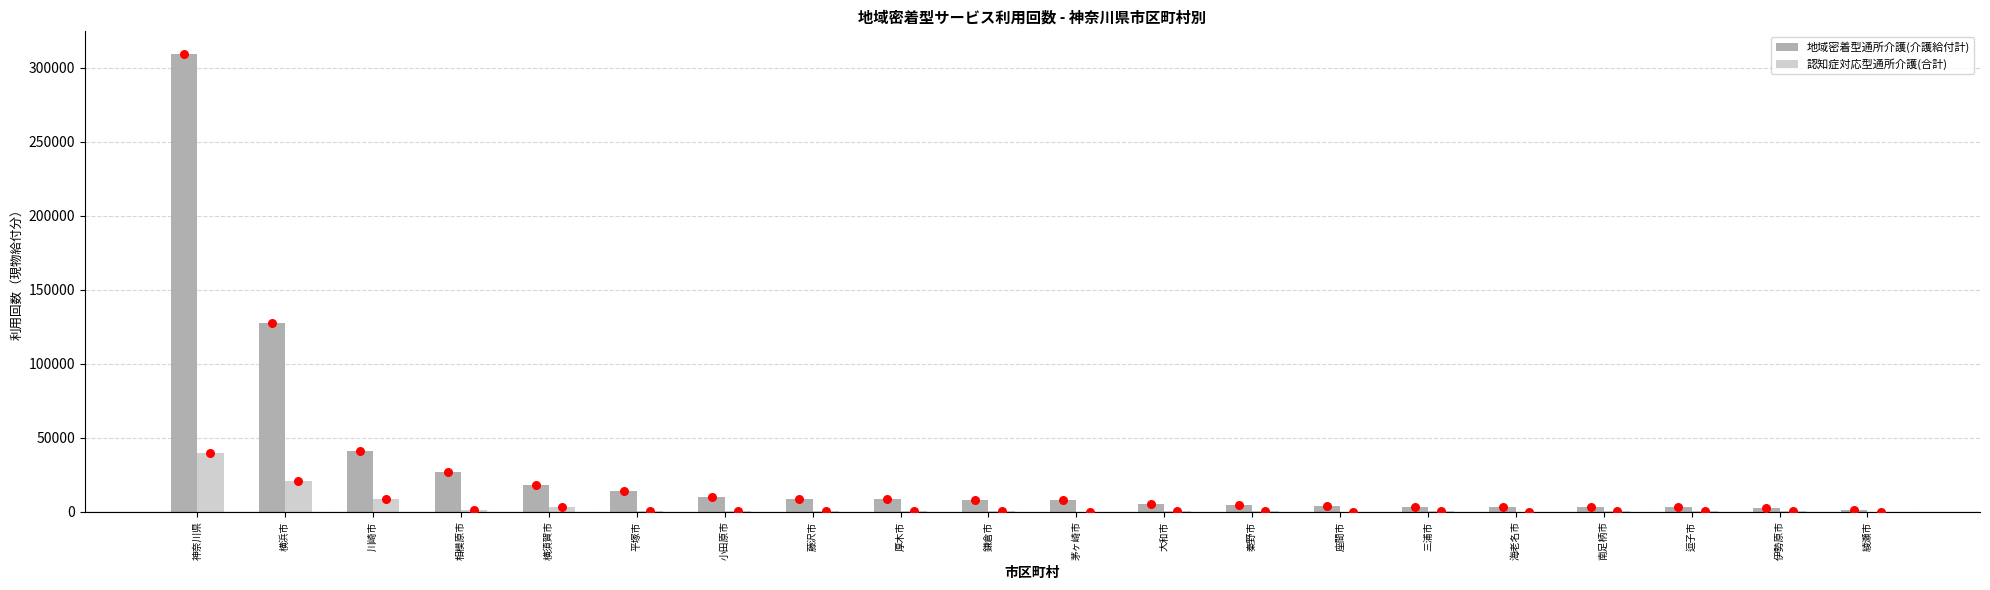

At which category is the sum across all series the highest?

神奈川県